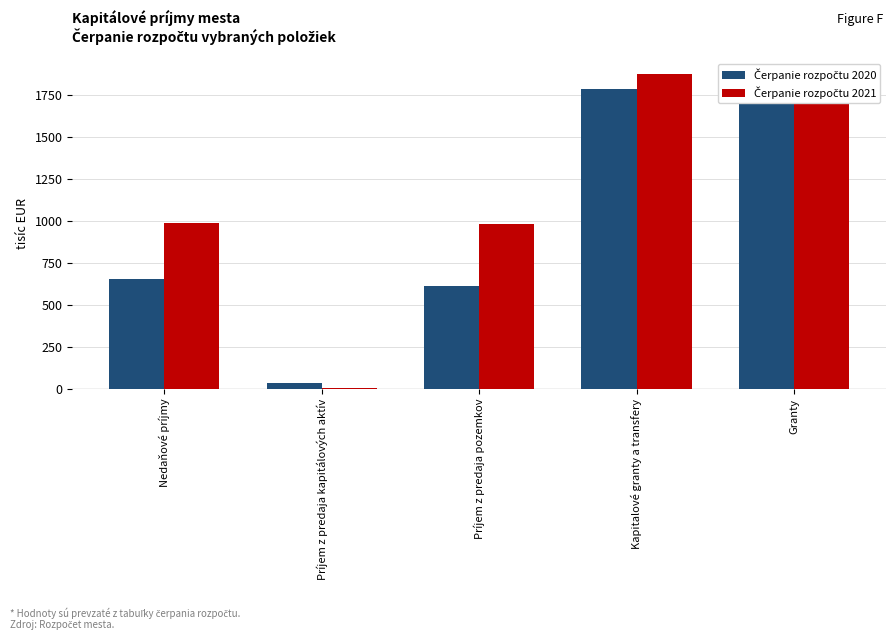

What is the approximate value of Čerpanie rozpočtu 2021 at Nedaňové príjmy?

989.5